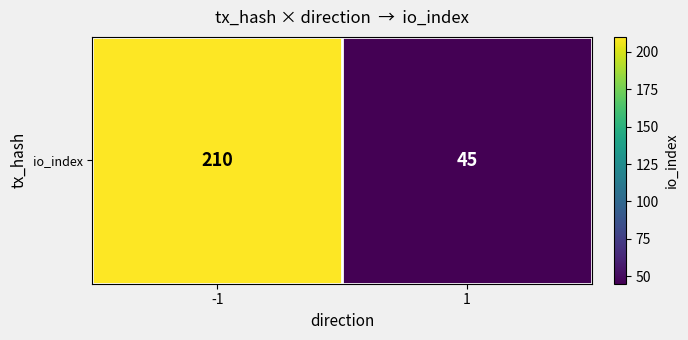

What value does the data have at 1, to the nearest 5?

45